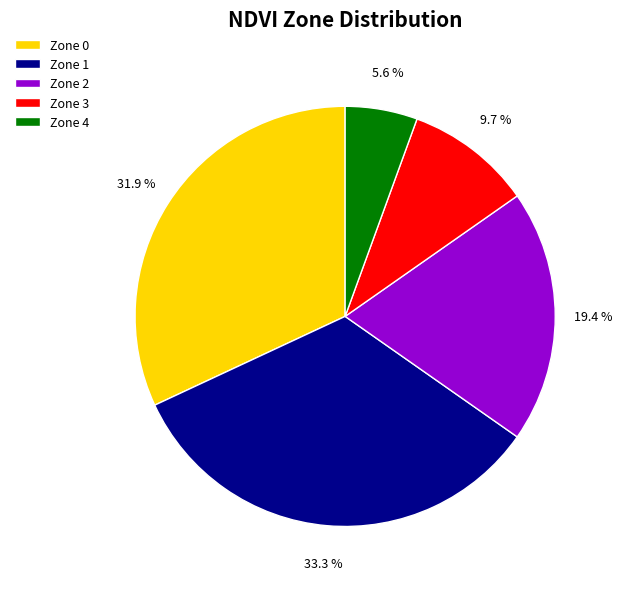

What is the largest slice in the pie chart?

Zone 1